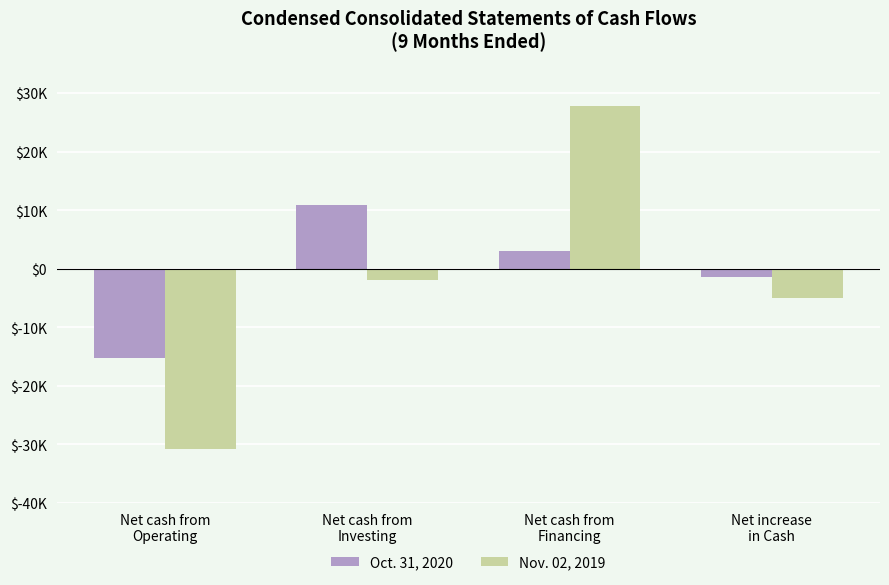

Reading left to right, extract all data points from this chart.

Oct. 31, 2020: -15272	10844	3004	-1424
Nov. 02, 2019: -30822	-2013	27771	-5064